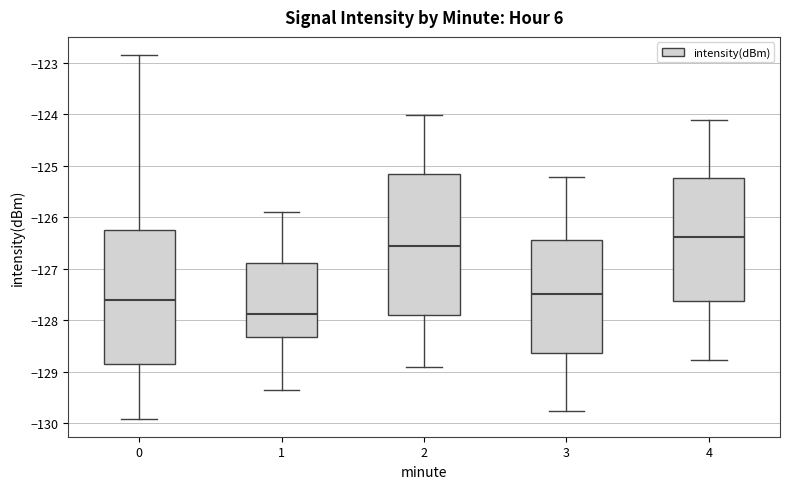

Which box has the lowest median line?

1